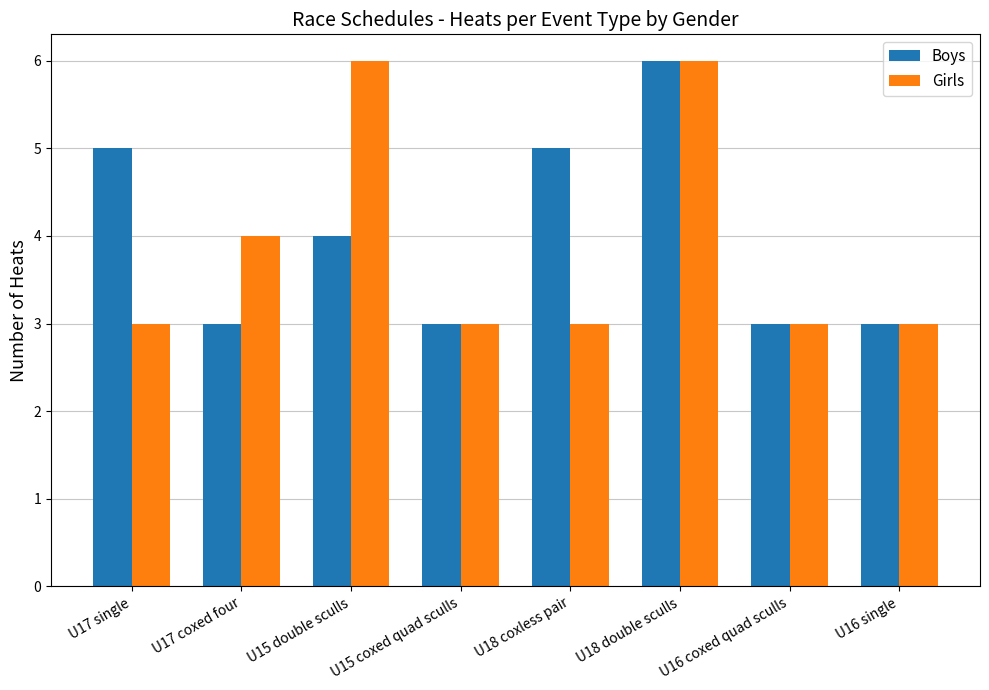

What is the spread (max minus min) of values at U17 single?

2